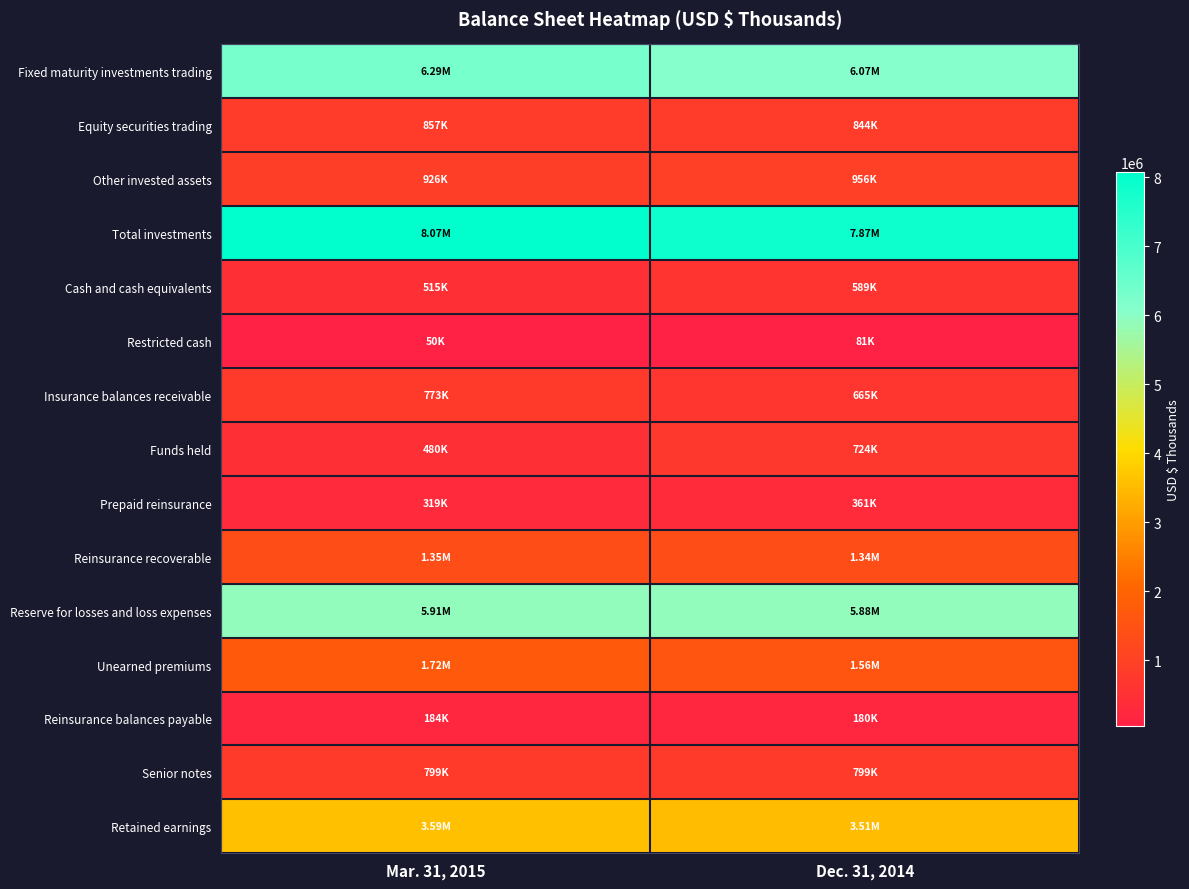

What is the spread (max minus min) of values at Mar. 31, 2015?

8022025